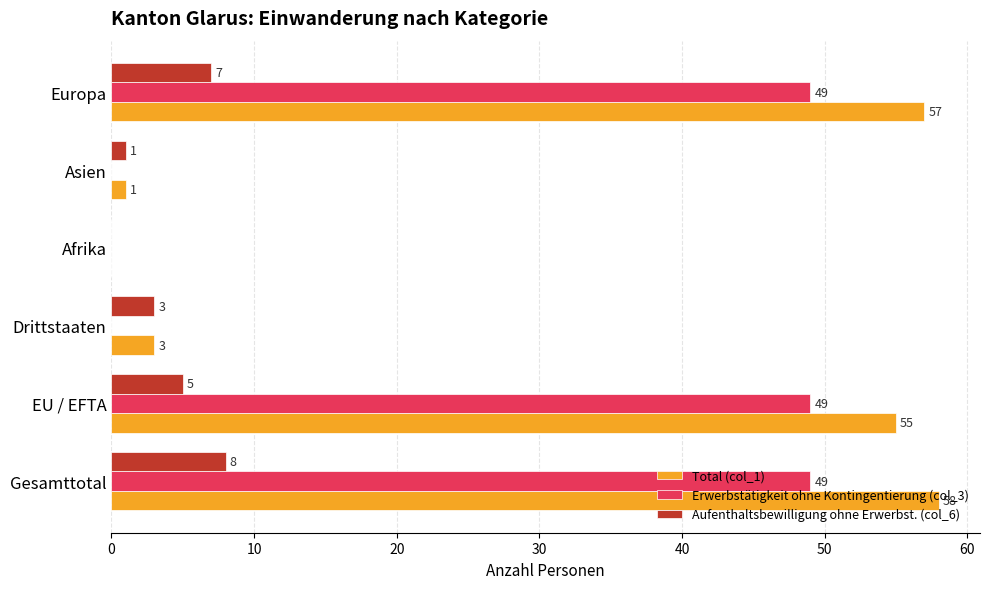

The Aufenthaltsbewilligung ohne Erwerbst. (col_6) series shows 5 at EU / EFTA. True or false?

True